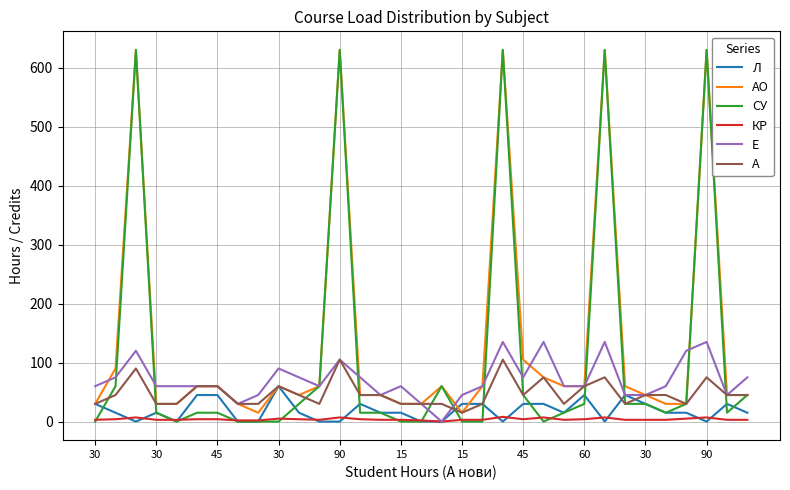

What is the maximum value for Е?

135